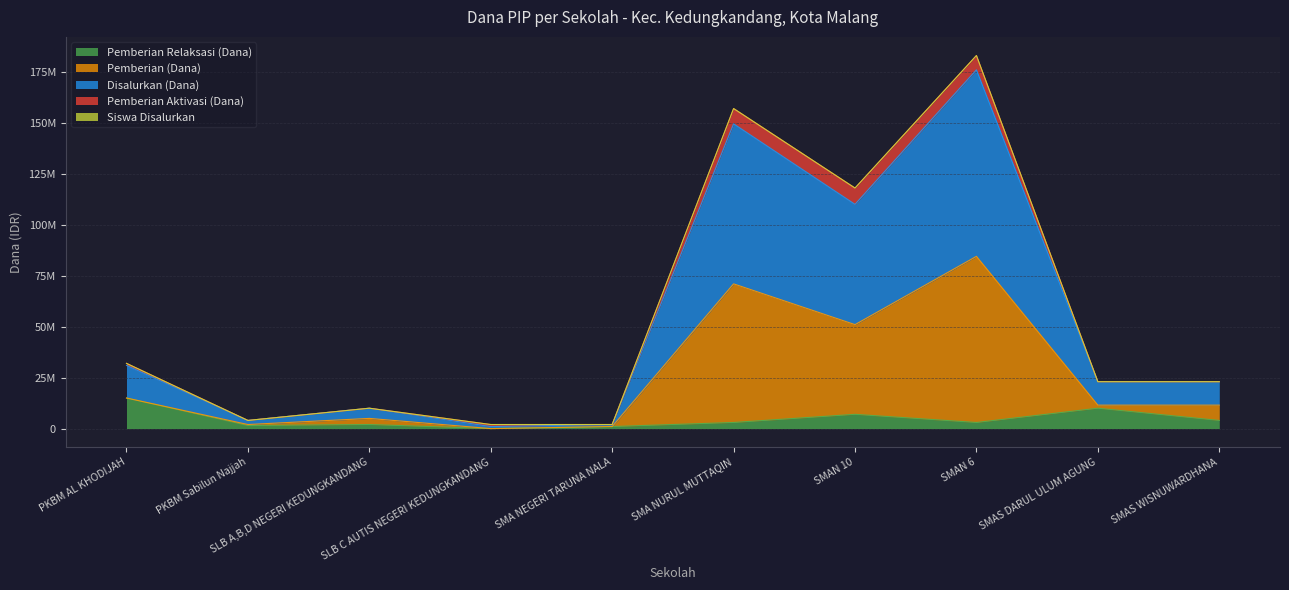

Is the value of Disalurkan (Dana) at SMAS WISNUWARDHANA greater than the value of Pemberian Relaksasi (Dana) at SMAN 6?

Yes